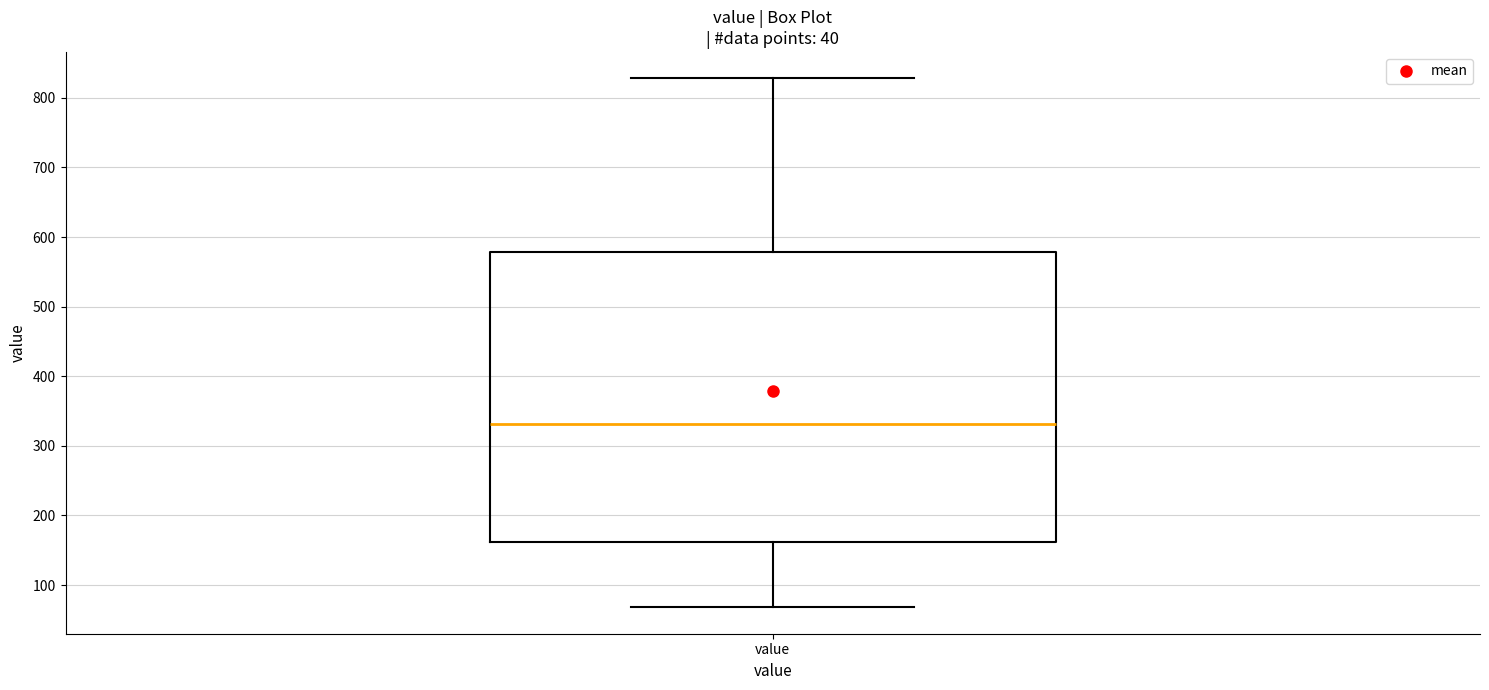

Transcribe this box plot: give where the median line is, the range the box spans, and where the two whiskers end, as read against the y-axis. The values are not printed on the chart, so give them approximately, as read against the axis.

median 330, box 160 to 580, whiskers 70 to 830